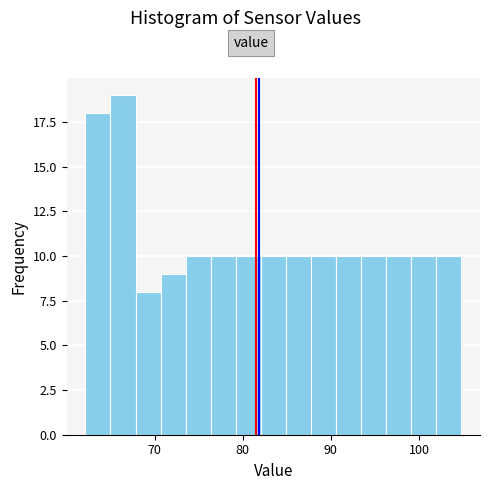

Read against the x-axis, roughly where is the centre of the tallest bar?

66